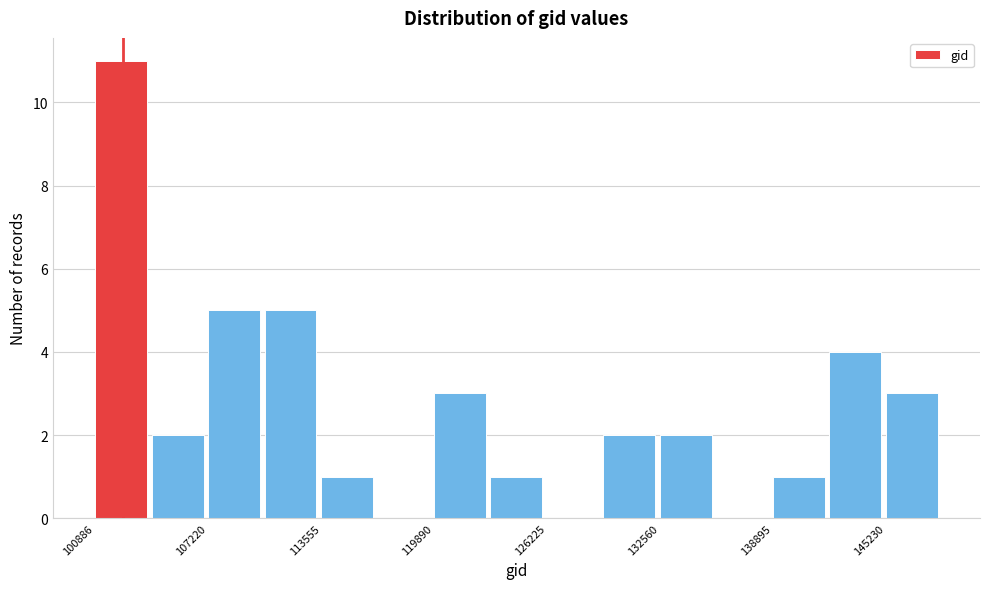

Read against the x-axis, roughly where is the centre of the tallest bar?

102000